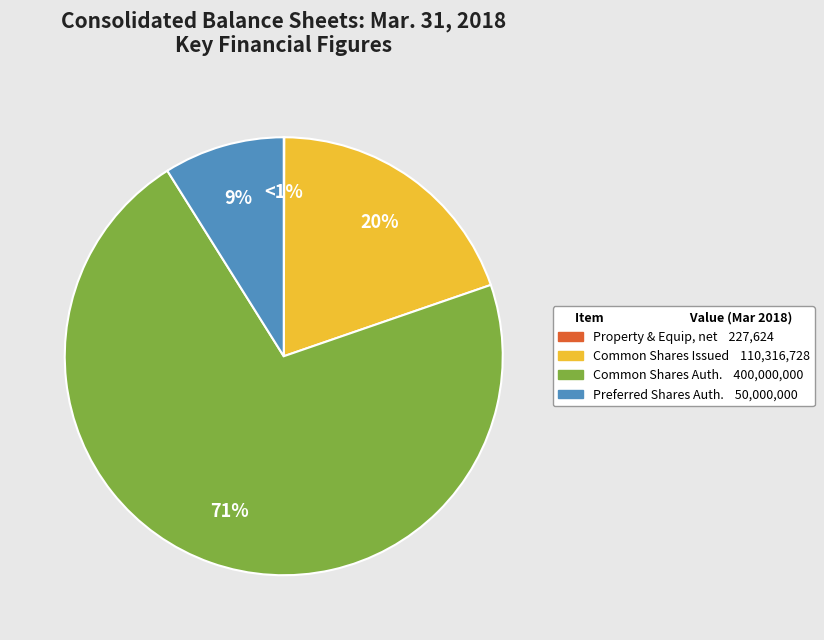

What percentage is NOT represented by Property and equipment, net?

100.0%